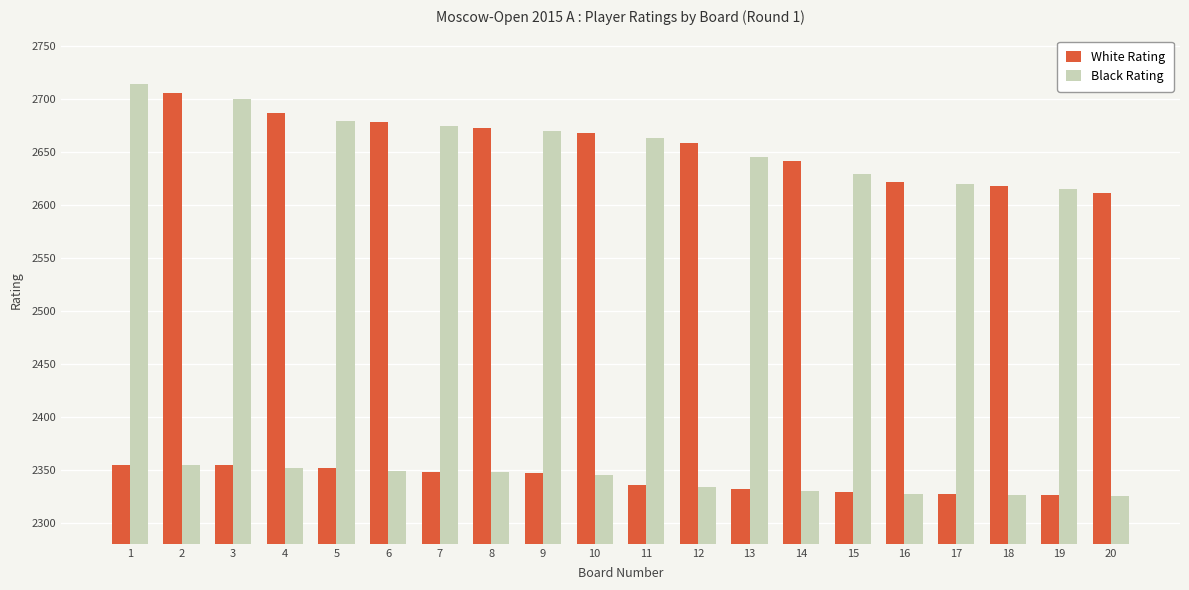

At 1, list the series in order from largest to smallest.

Black Rating, White Rating